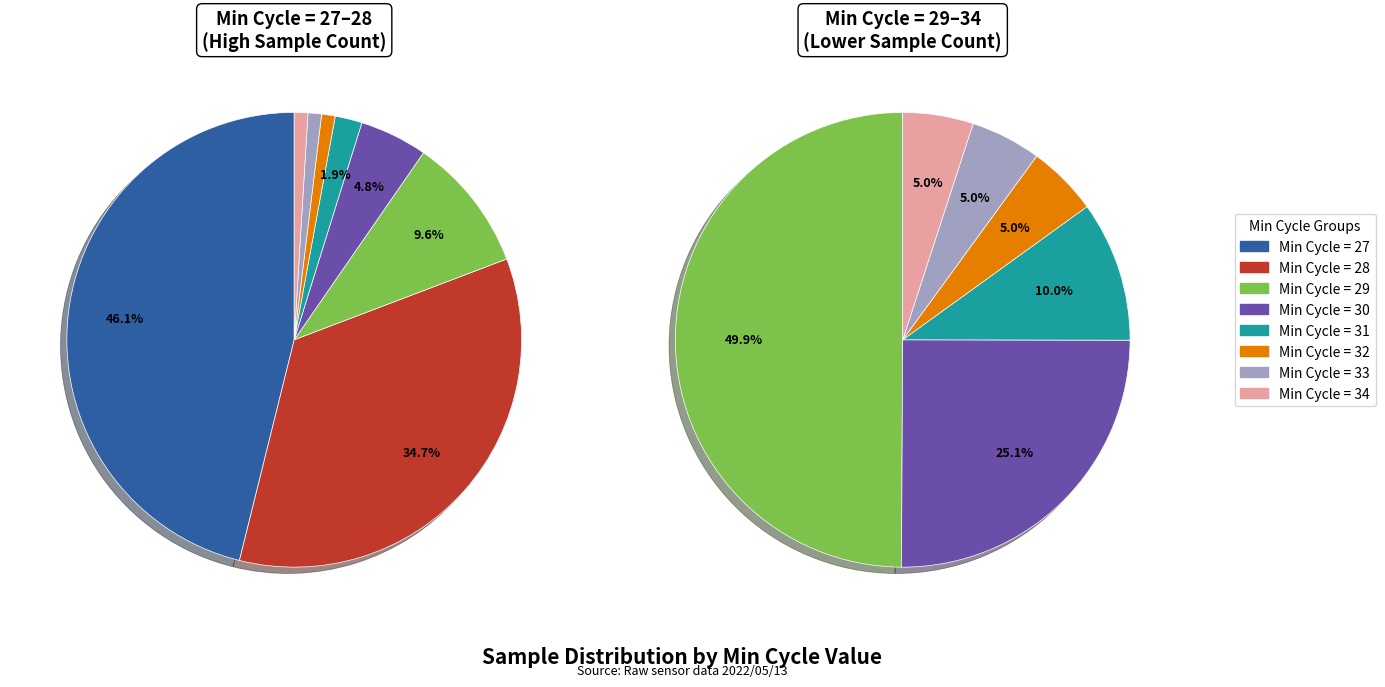

What percentage is the Min_cycle=30 slice, to the nearest percent?

5%